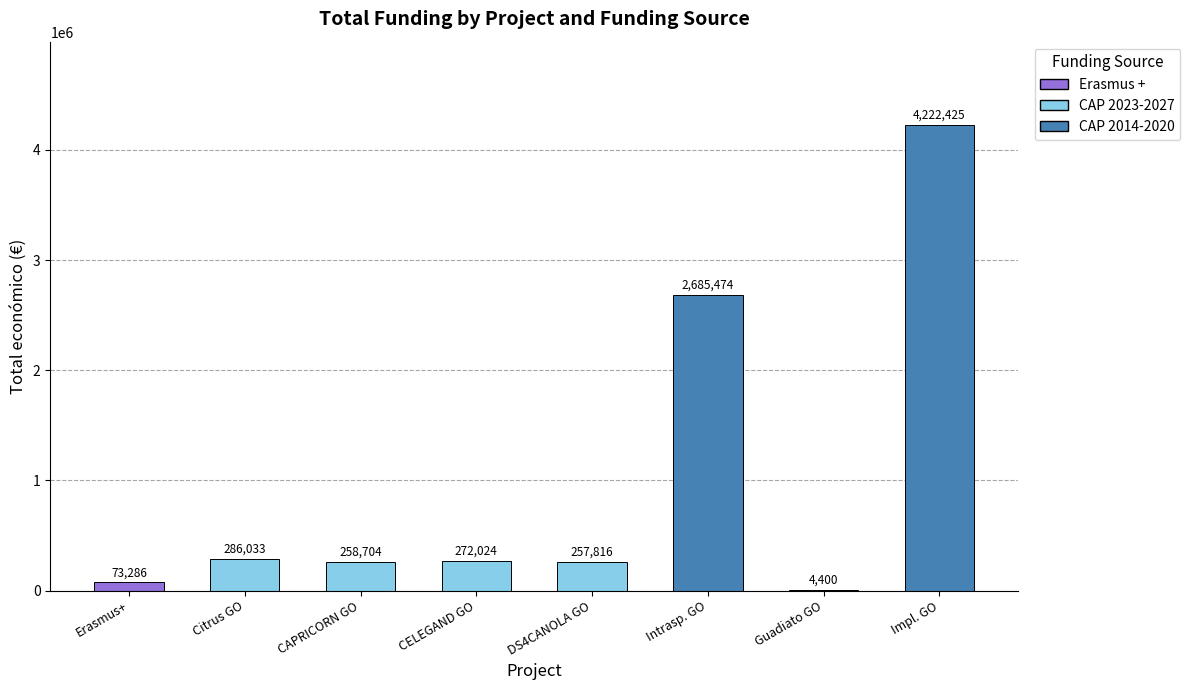

What is the maximum value shown in the chart?

4222425